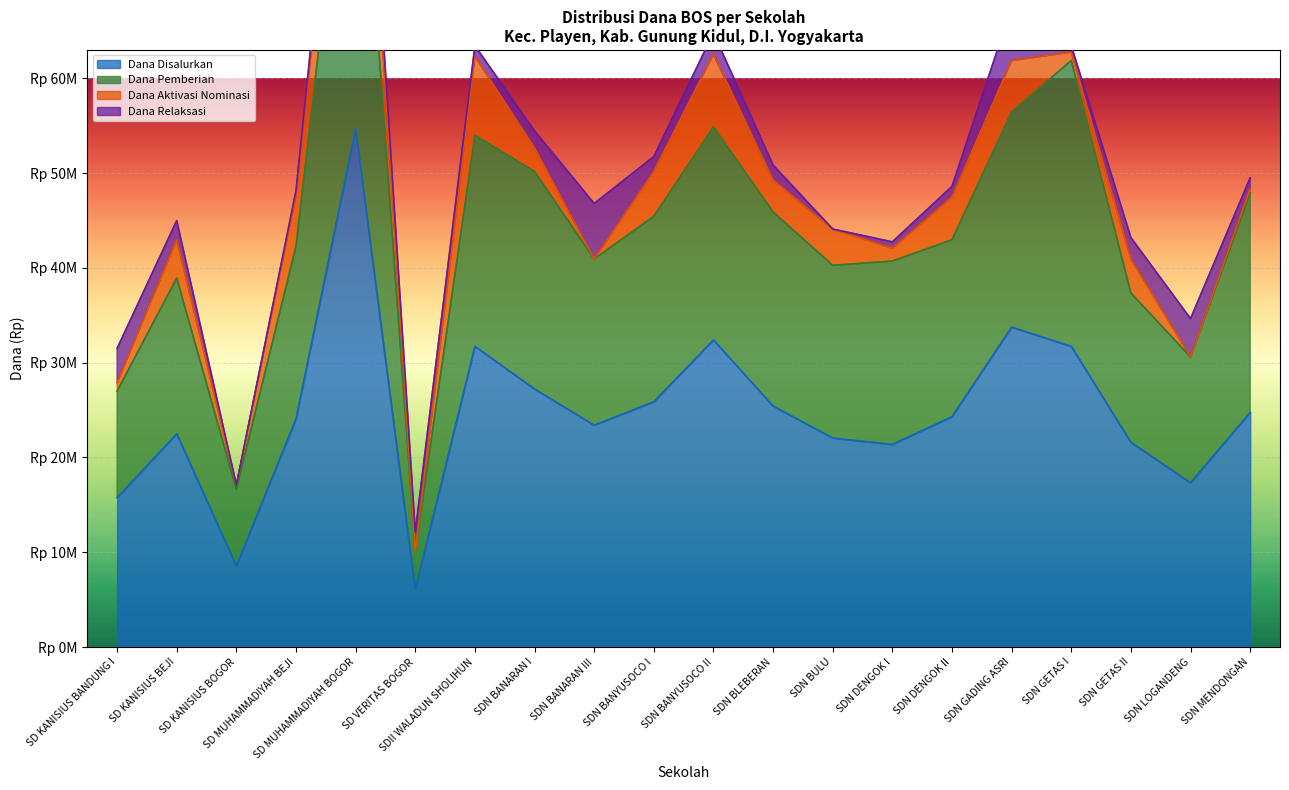

Does the chart display data point markers on the line(s)?

No